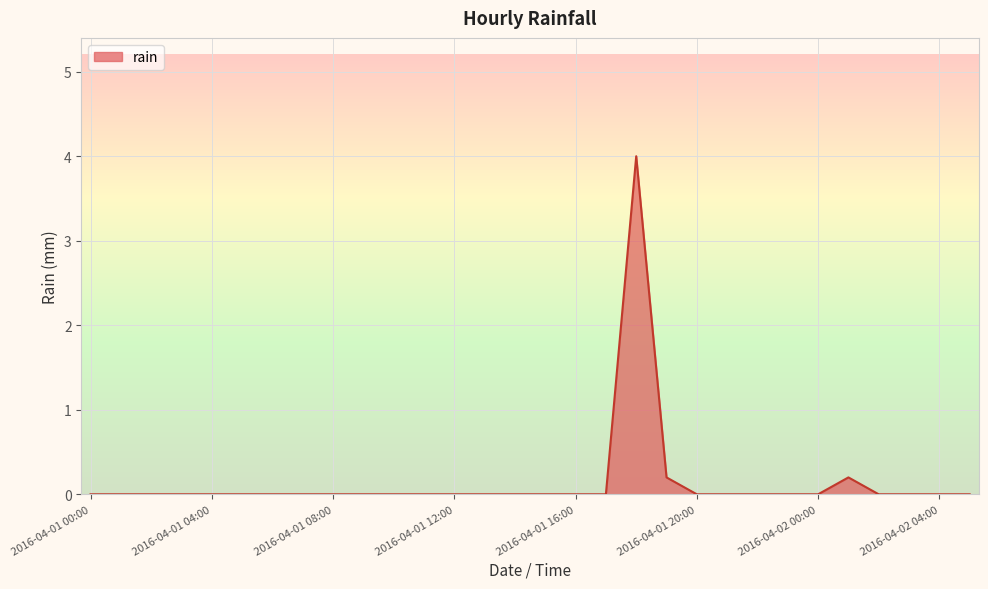

What is the greatest value displayed?

4.0